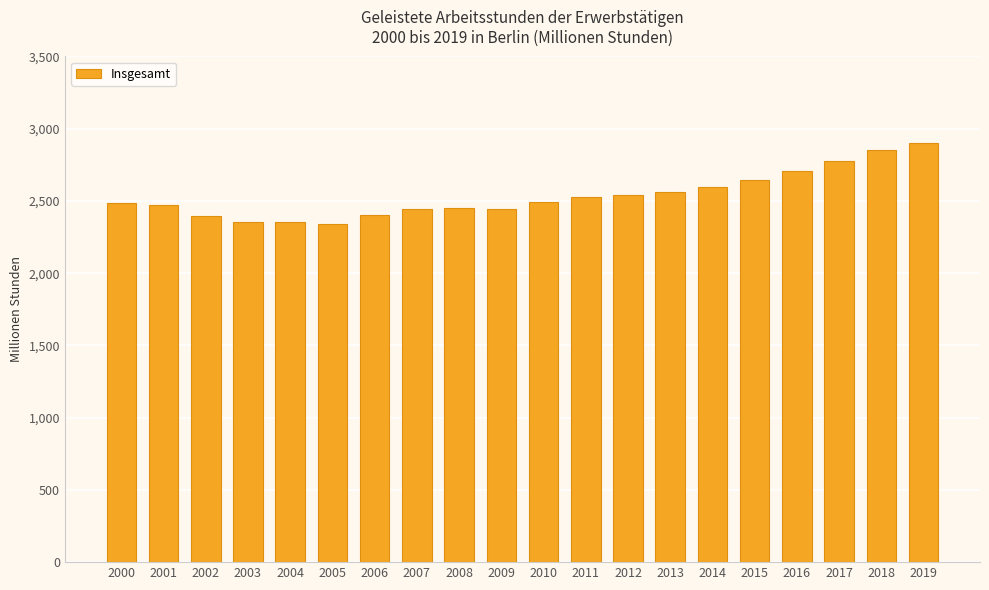

How many data points are above 2493?

10